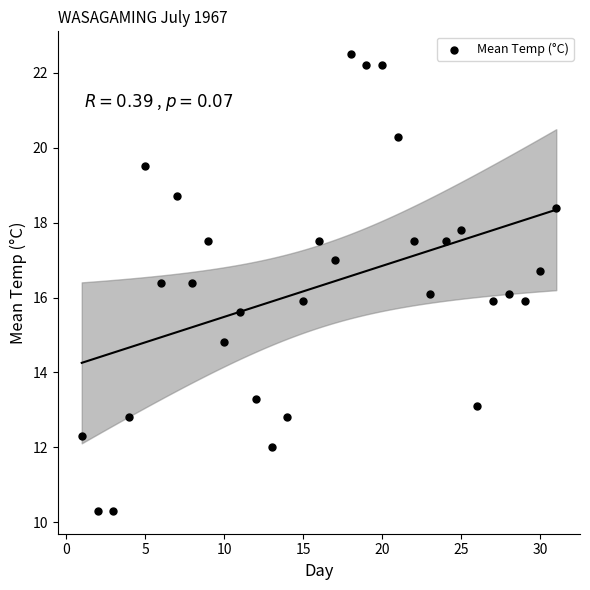

What is the range of Y values (max minus min)?

12.2